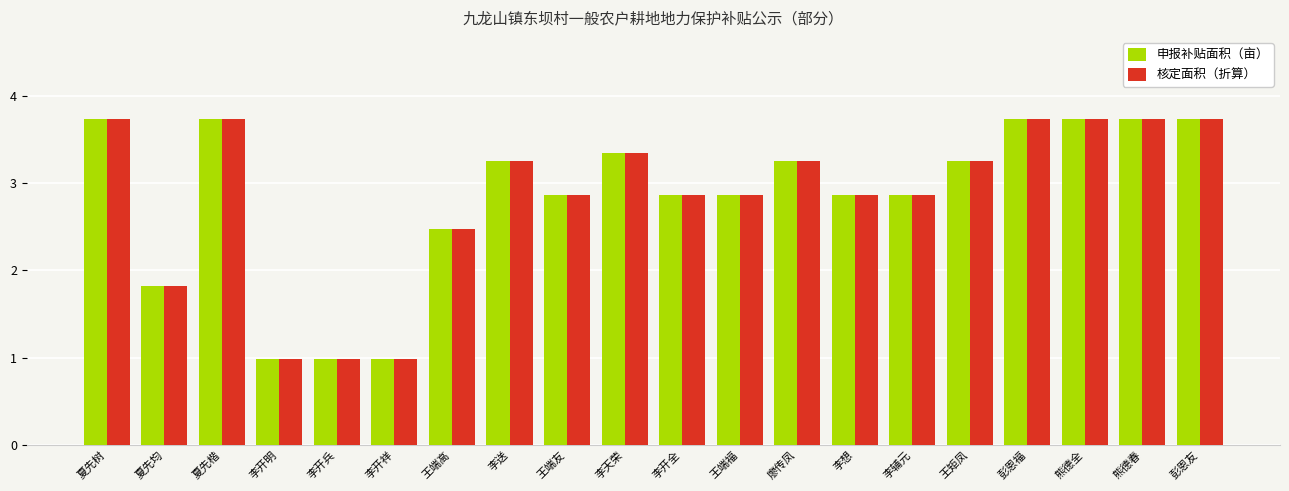

Is the value of 申报补贴面积（亩） at 李想 greater than the value of 核定面积（折算） at 王端高?

Yes